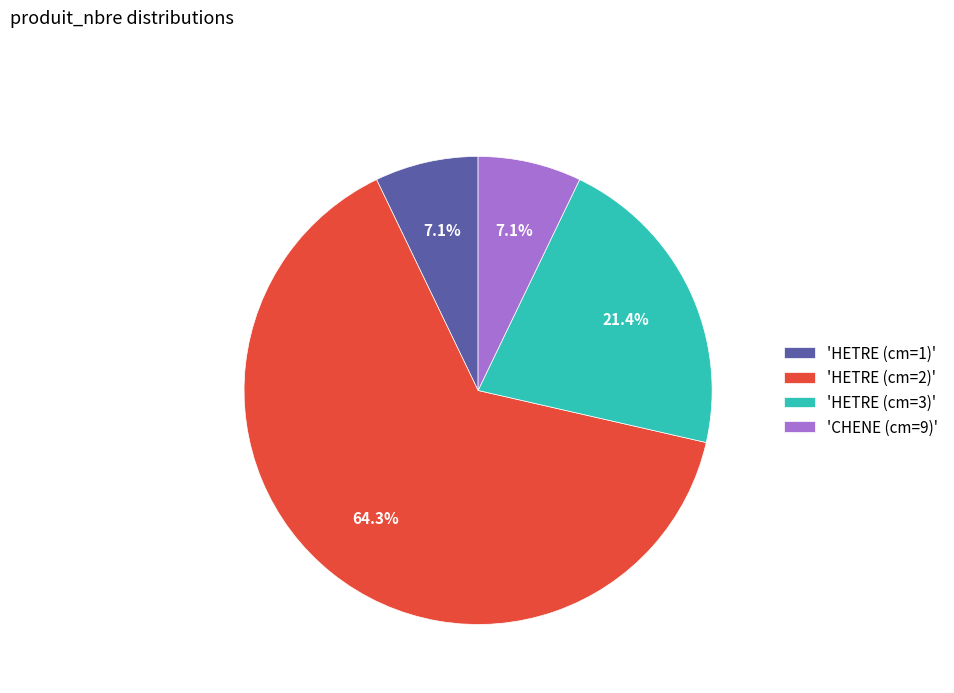

Which slice is the largest?

'HETRE (cm=2)'